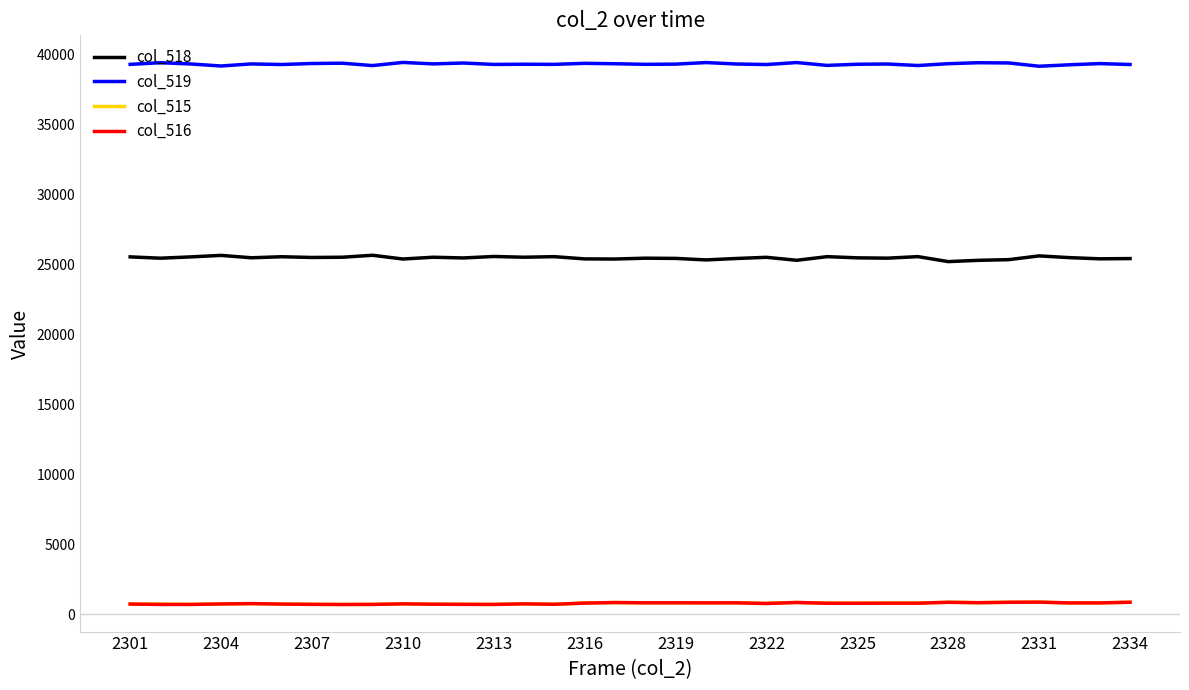

What is the greatest value displayed?

39410